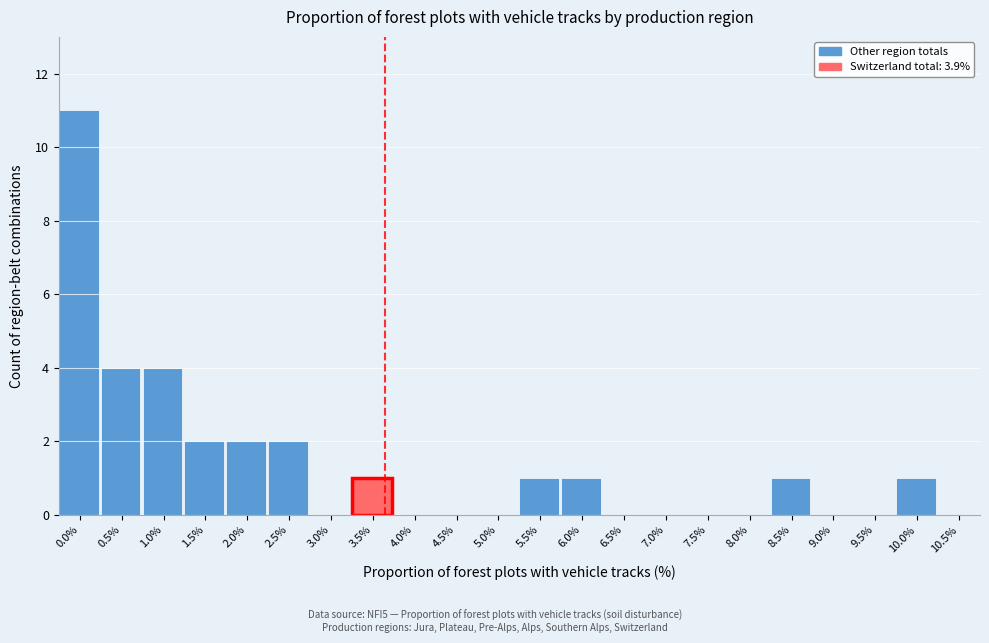

Reading right to left, list all the values displayed in this chart.

10.5%=0	10.0%=1	9.5%=0	9.0%=0	8.5%=1	8.0%=0	7.5%=0	7.0%=0	6.5%=0	6.0%=1	5.5%=1	5.0%=0	4.5%=0	4.0%=0	3.5%=1	3.0%=0	2.5%=2	2.0%=2	1.5%=2	1.0%=4	0.5%=4	0.0%=11